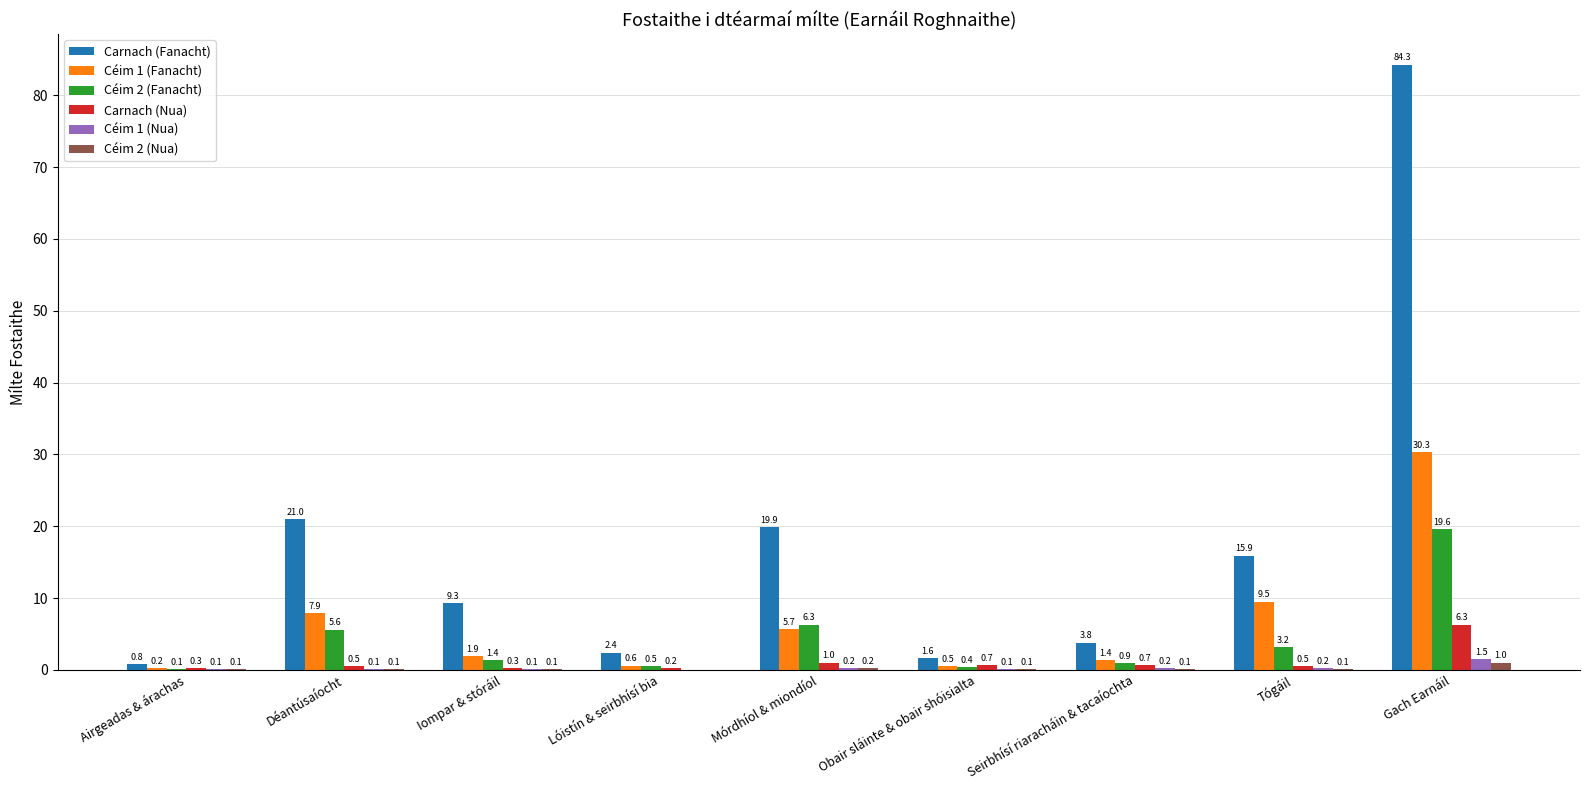

Where is Carnach (Nua) nearest to the value 3?

Mórdhíol & miondíol